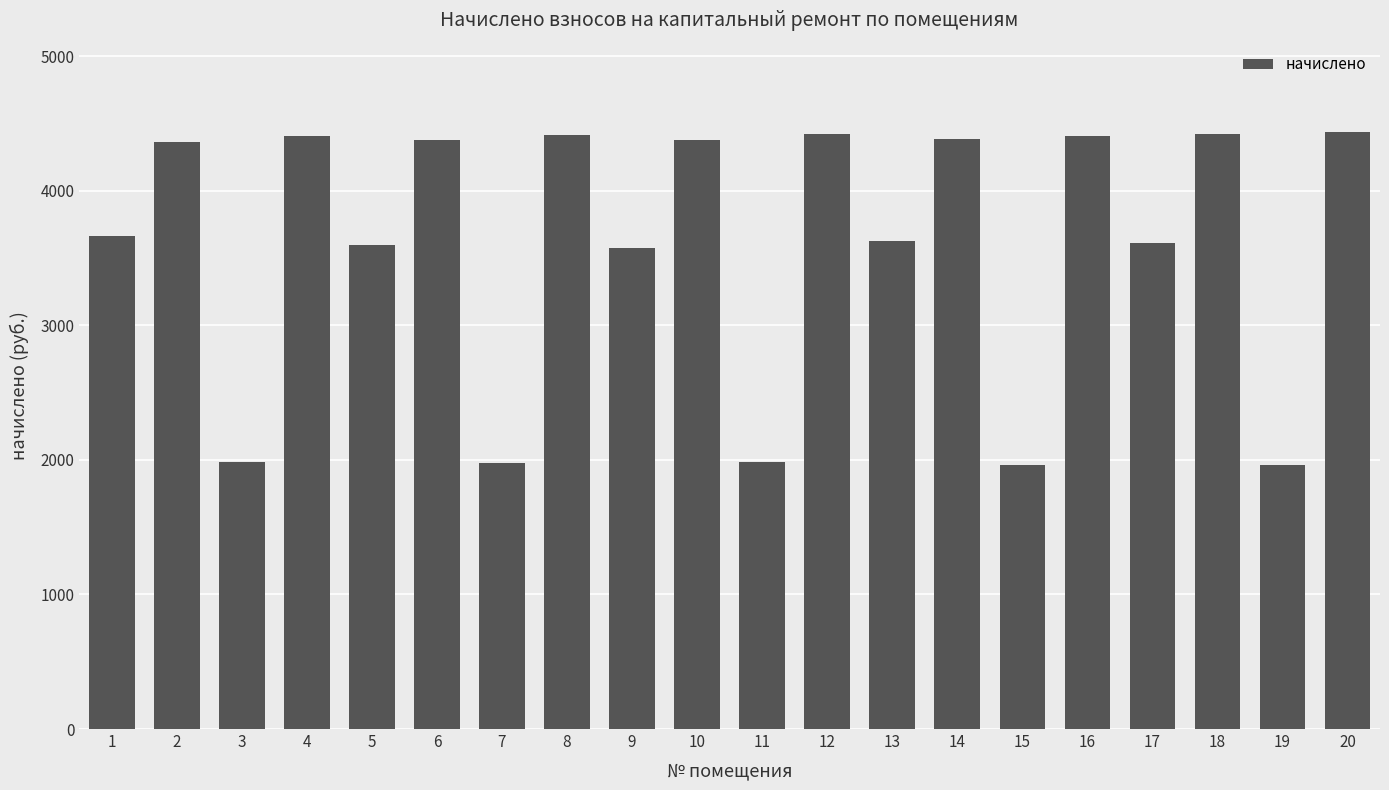

How many values exceed 4362?

10